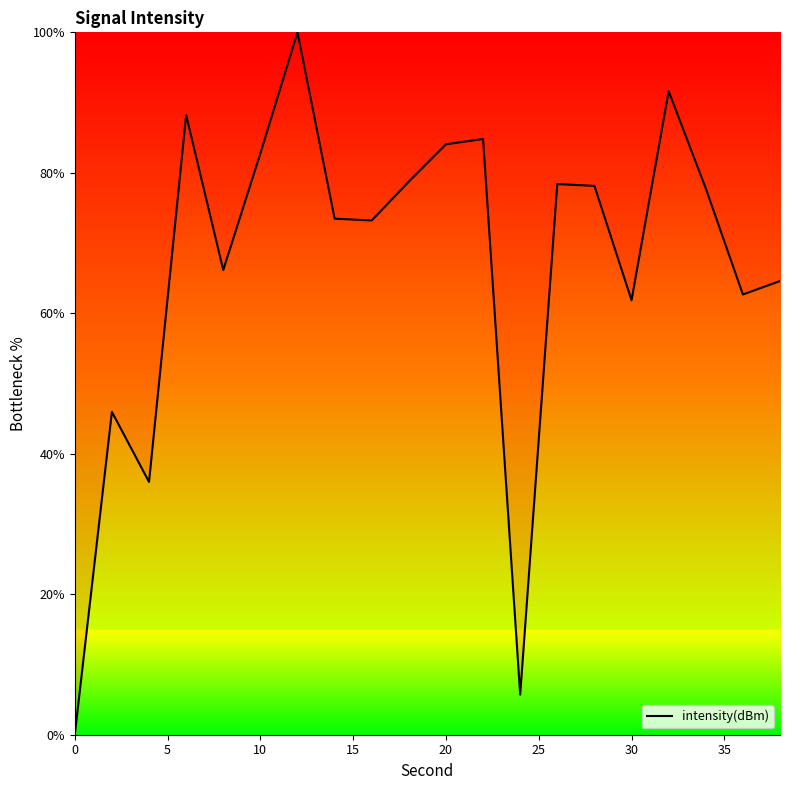

What is the difference between the maximum and minimum values?

100.0